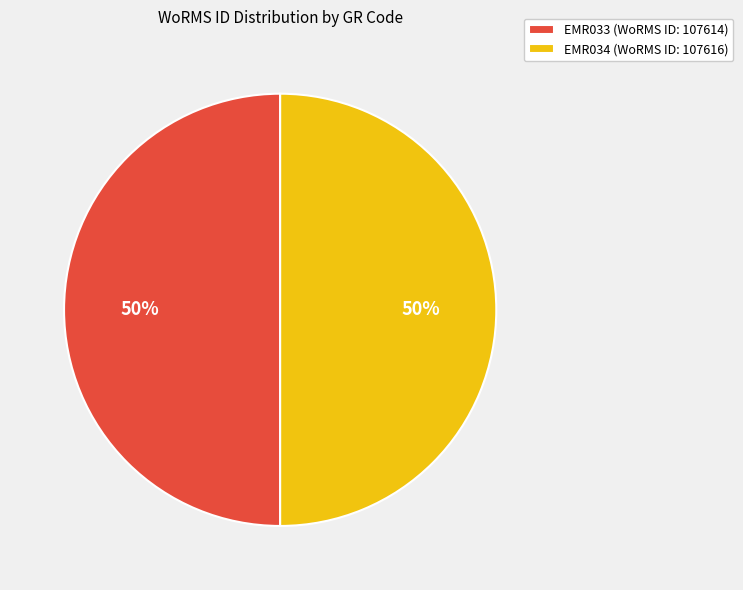

What is the ratio of the value at EMR034 (WoRMS ID: 107616) to the value at EMR033 (WoRMS ID: 107614)?

1.0